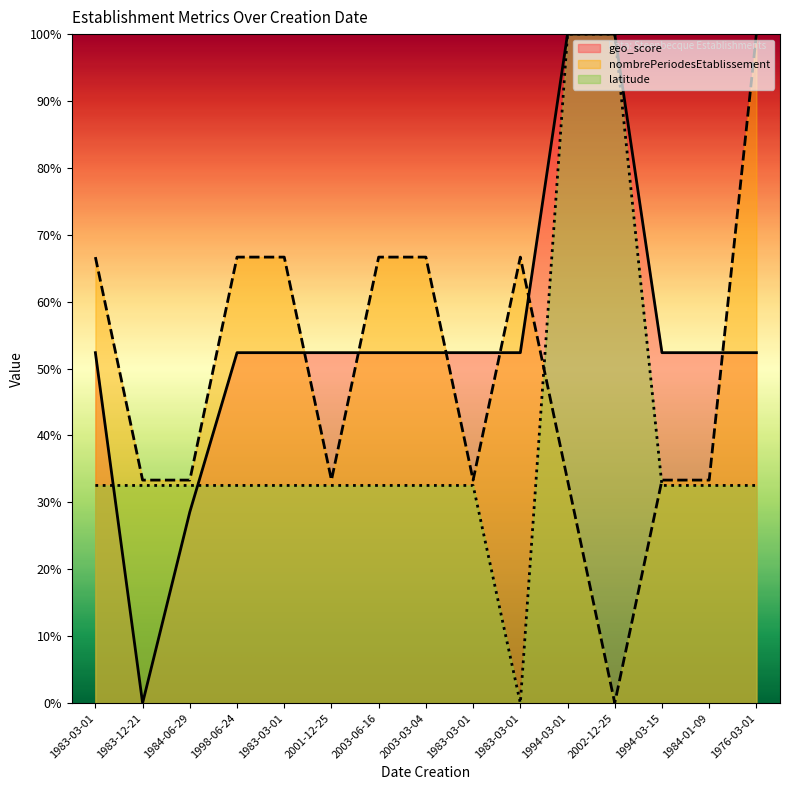

Rank the categories by latitude value from lowest to highest.

1983-03-01, 1983-03-01, 1983-12-21, 1984-06-29, 1998-06-24, 1983-03-01, 2001-12-25, 2003-06-16, 2003-03-04, 1983-03-01, 1994-03-15, 1984-01-09, 1976-03-01, 1994-03-01, 2002-12-25